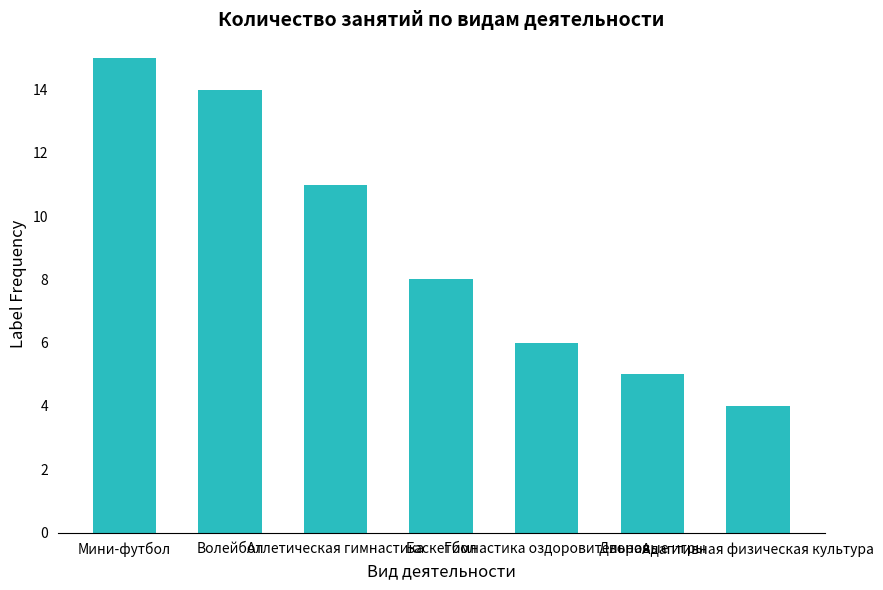

Read the value at Баскетбол.

8